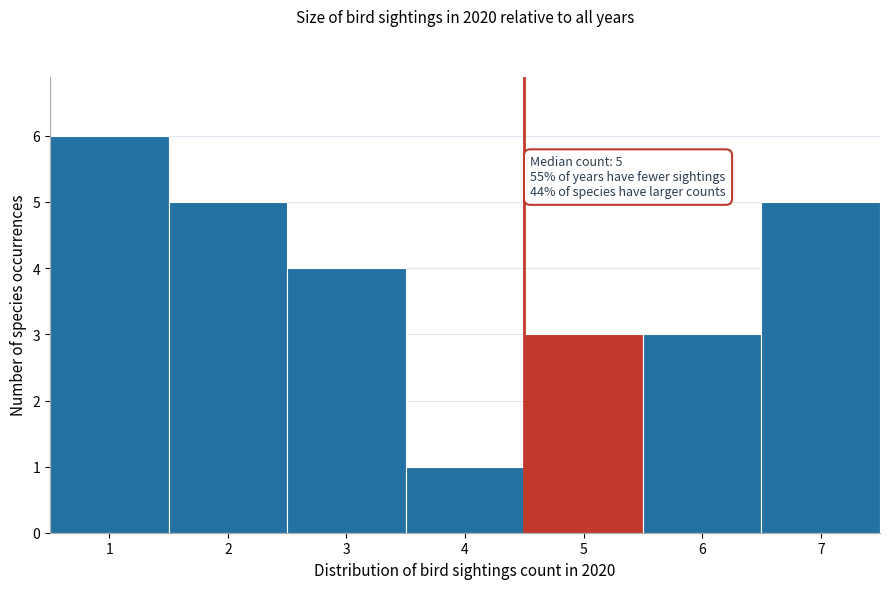

Reading left to right, transcribe all the data shown in this chart.

1=6	2=5	3=4	4=1	5=3	6=3	7=5